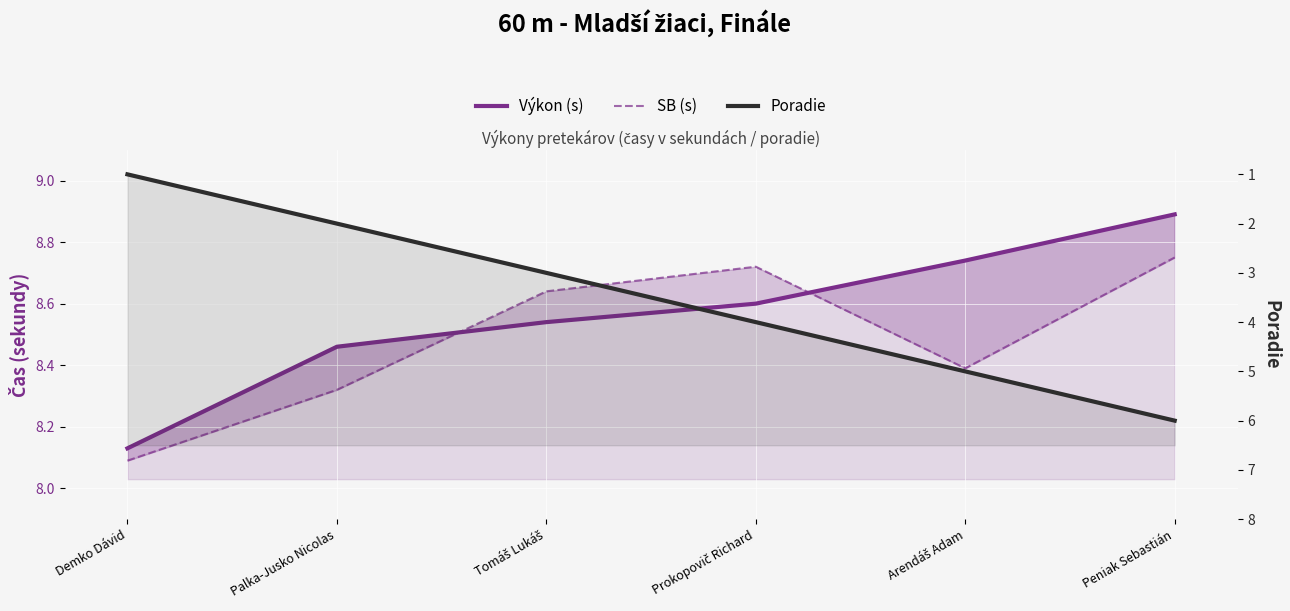

What is the sum of all SB (s) values?

50.9